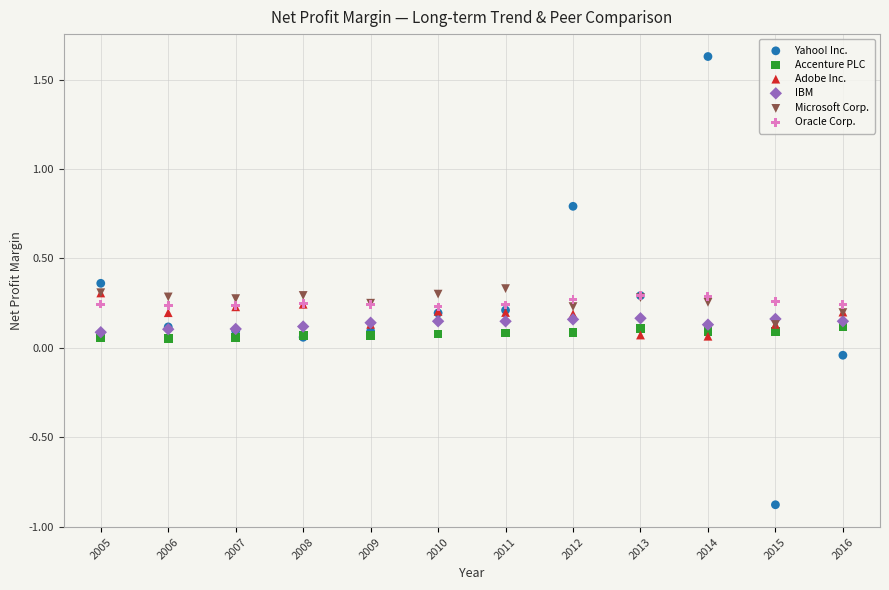

What are all the series names shown in the legend?

Yahoo! Inc., Accenture PLC, Adobe Inc., IBM, Microsoft Corp., Oracle Corp.